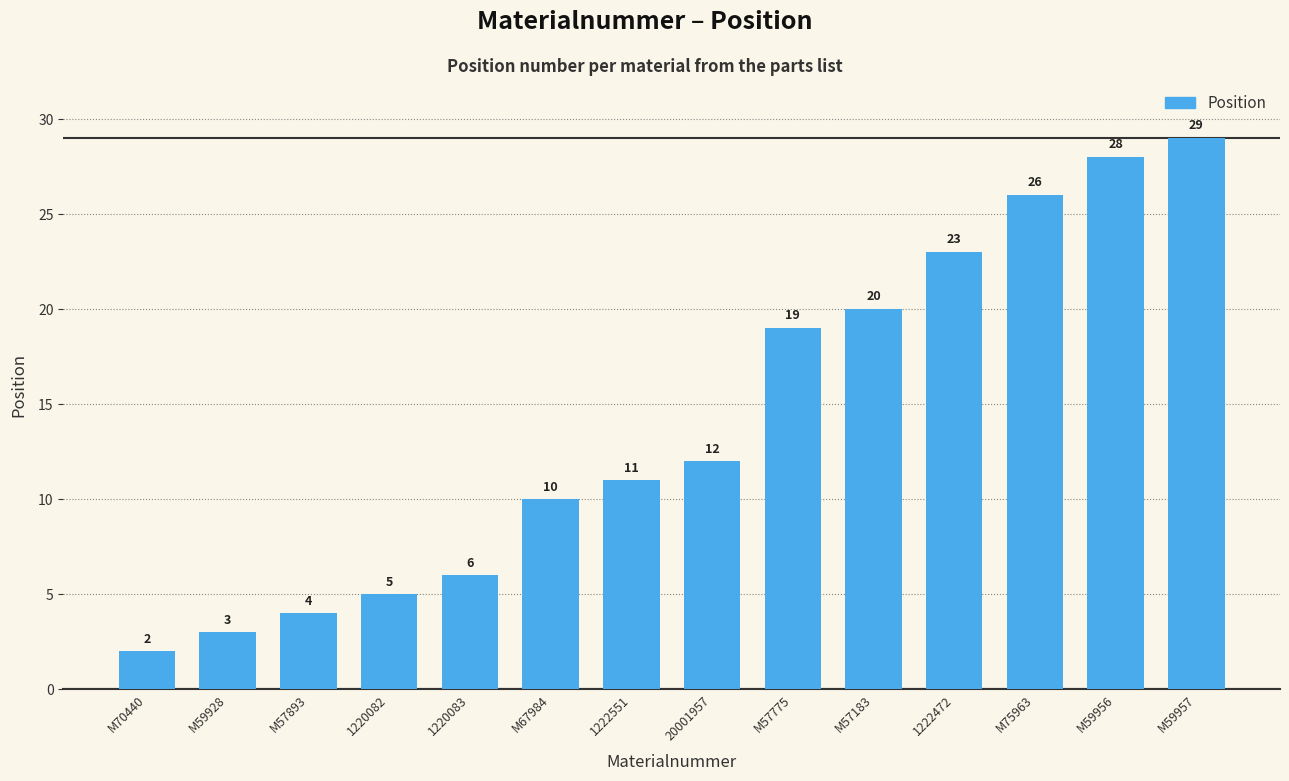

What is the sum of the values at M59957 and 1222551?

40